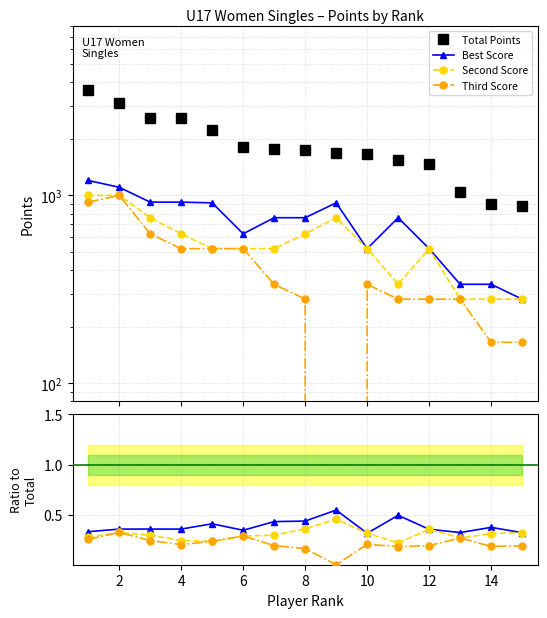

What are all the series names shown in the legend?

Total Points, Best Score, Second Score, Third Score